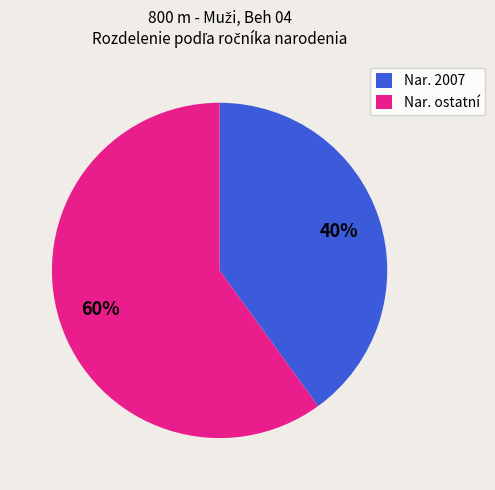

To the nearest percent, what portion does Nar. ostatní represent?

60%